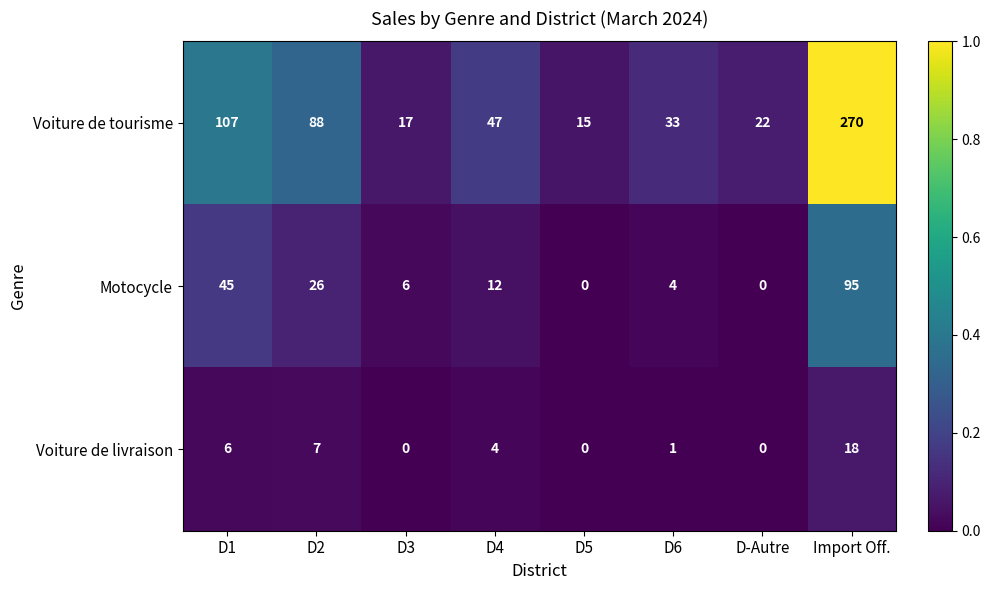

Reading right to left, transcribe all the data shown in this chart.

Voiture de tourisme: 270	22	33	15	47	17	88	107
Motocycle: 95	0	4	0	12	6	26	45
Voiture de livraison: 18	0	1	0	4	0	7	6